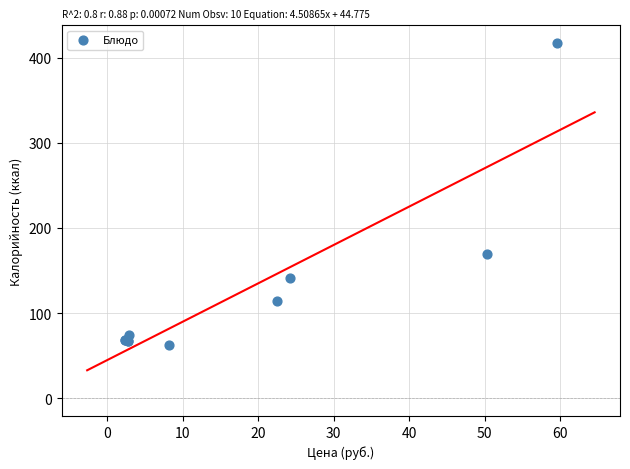

What Y value in the scatter plot is closest to 239?

168.9